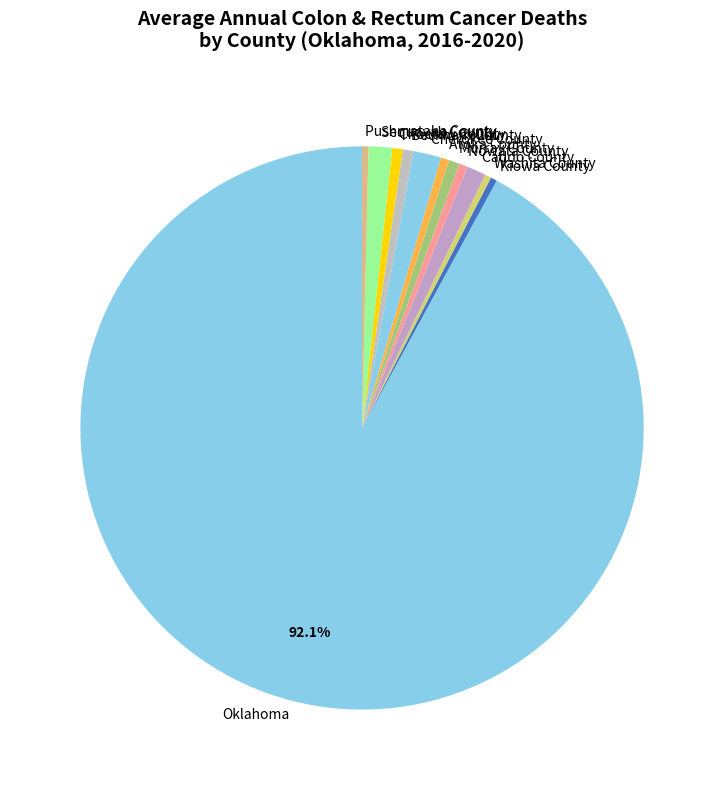

To the nearest percent, what is the combined percentage of Nowata County and Caddo County?

2%